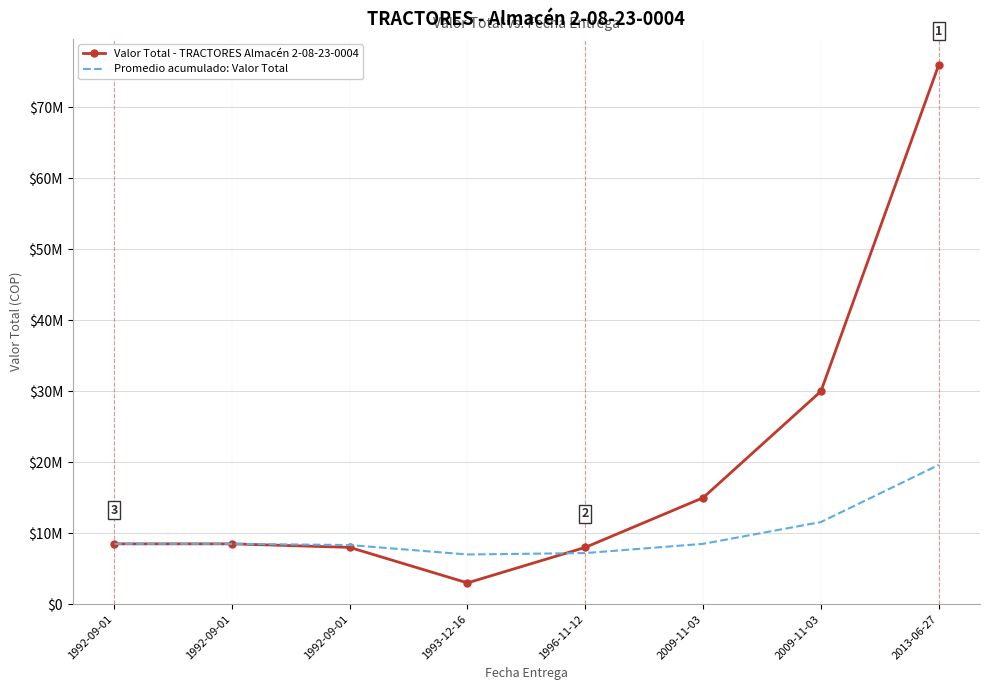

What are all the series names shown in the legend?

Valor Total - TRACTORES Almacén 2-08-23-0004, Promedio acumulado: Valor Total